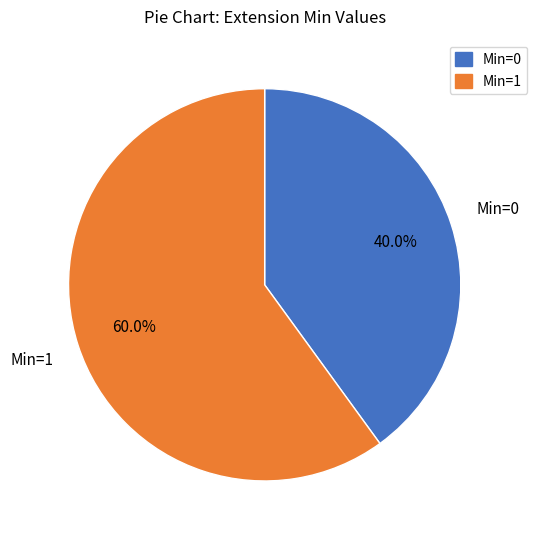

To the nearest percent, what is the difference between the largest and smallest slice percentages?

20%